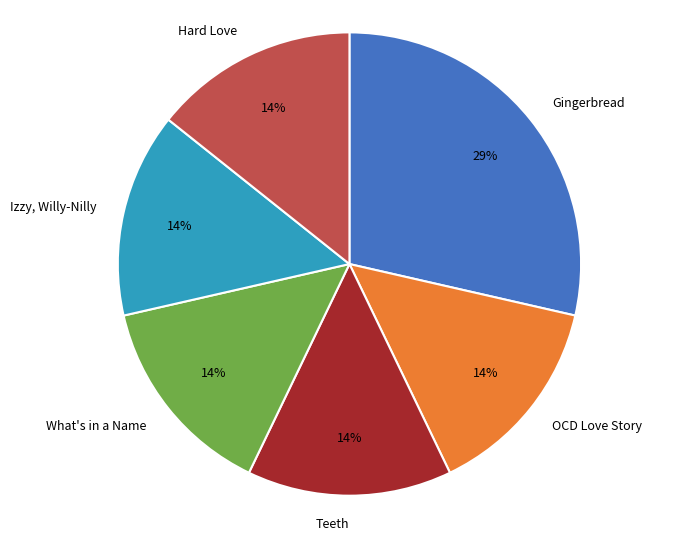

Do Gingerbread and OCD Love Story together represent more than half of the pie?

No